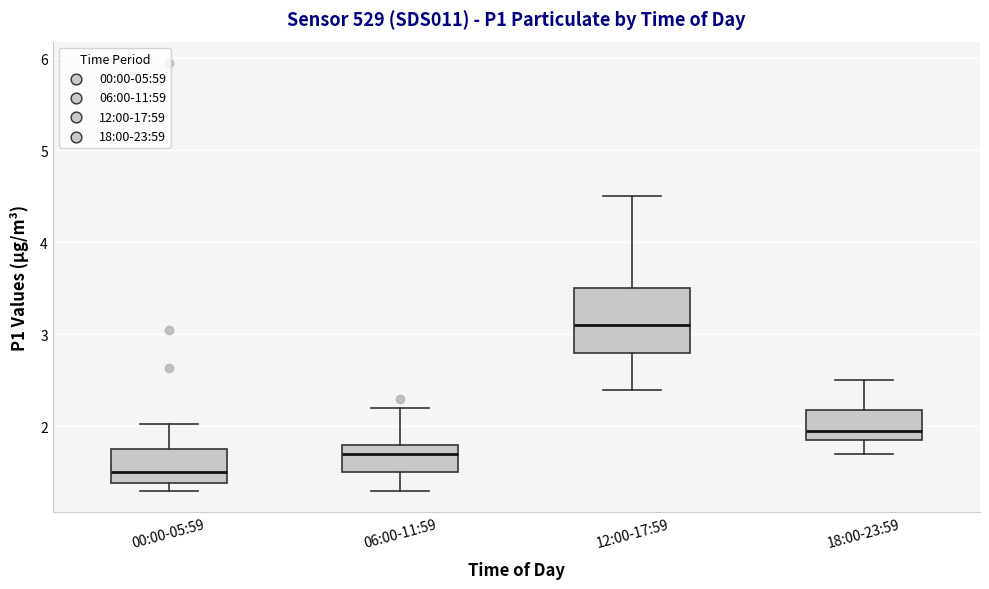

Where does the upper whisker of the box for 18:00-23:59 end on the y-axis? The values are not printed on the chart, so give them approximately, as read against the axis.

2.5